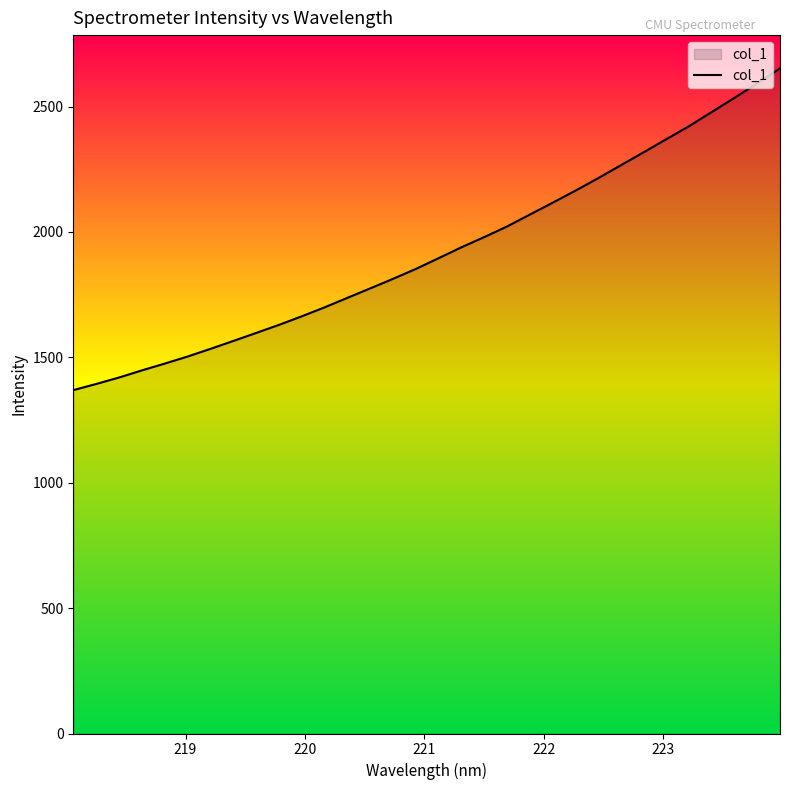

Is this an area chart (filled region under the line)?

Yes